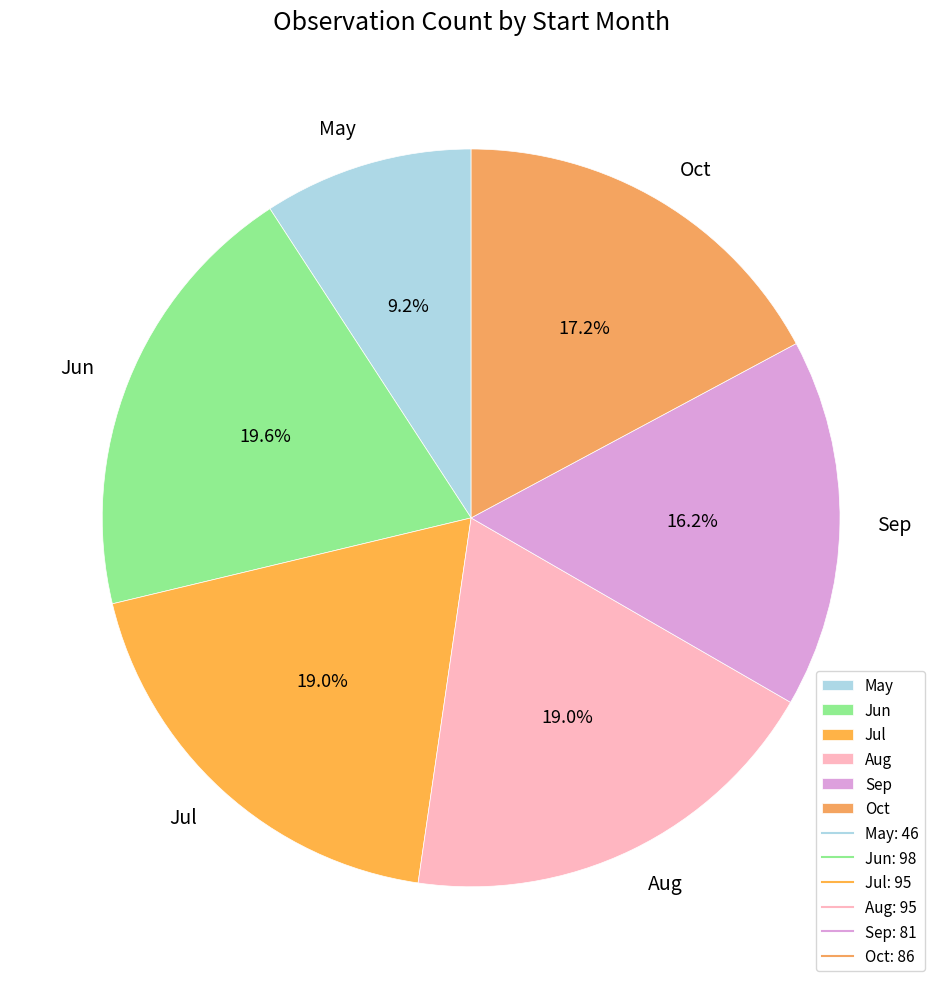

Is there a majority slice in this chart?

No